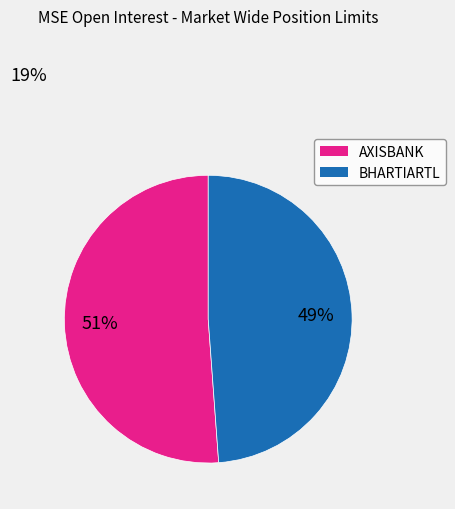

To the nearest percent, what is the difference between the largest and smallest slice percentages?

2%